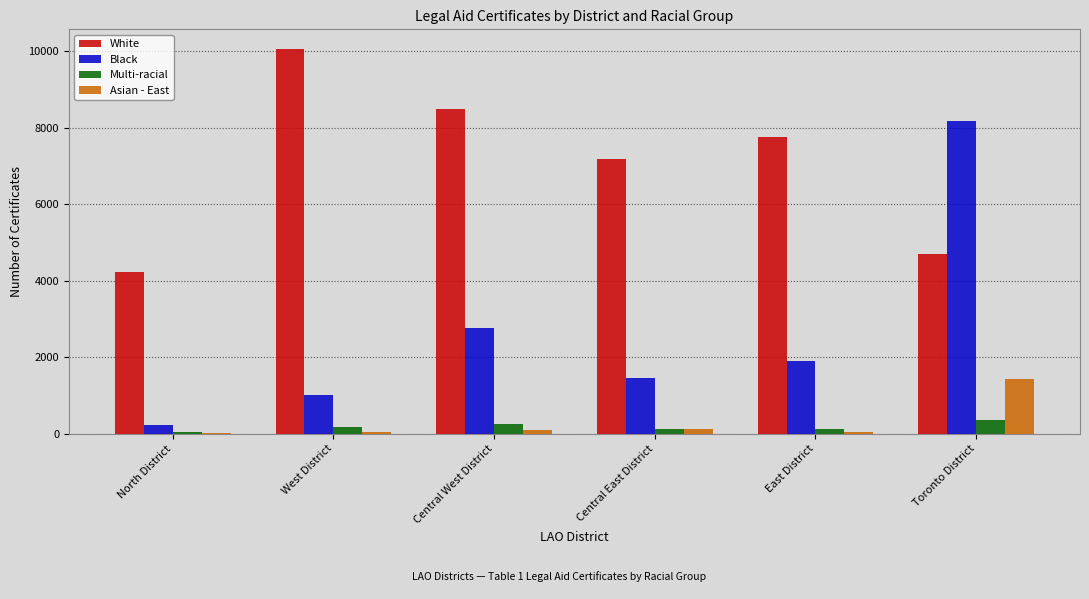

Is it true that Asian - East equals 1937 at Toronto District?

False